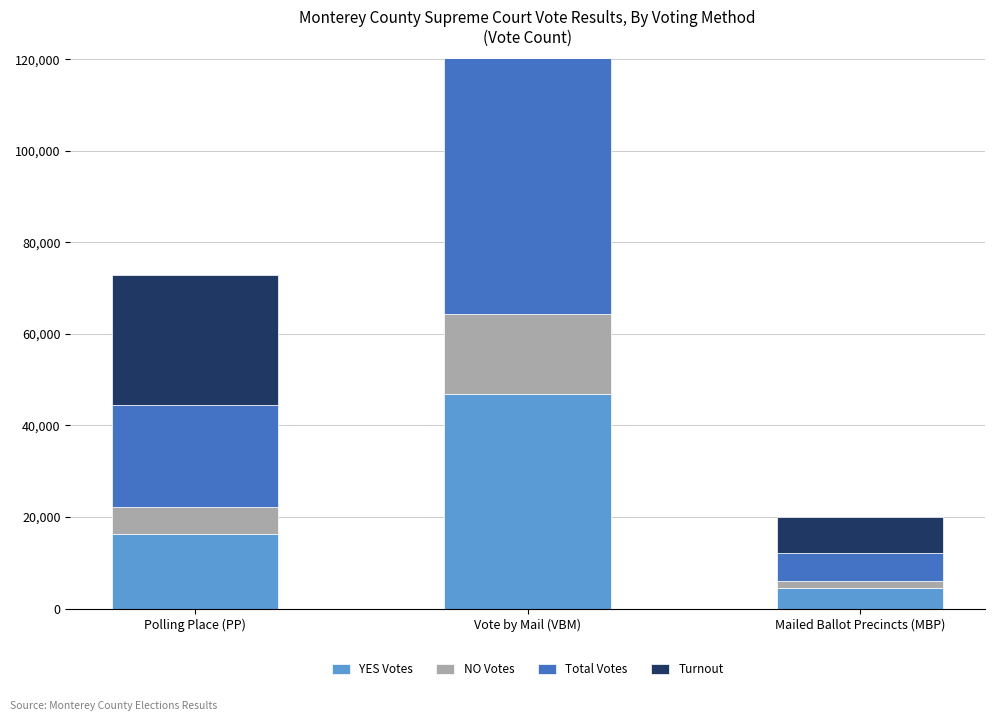

Is the value of YES Votes at Mailed Ballot Precincts (MBP) greater than the value of Turnout at Vote by Mail (VBM)?

No